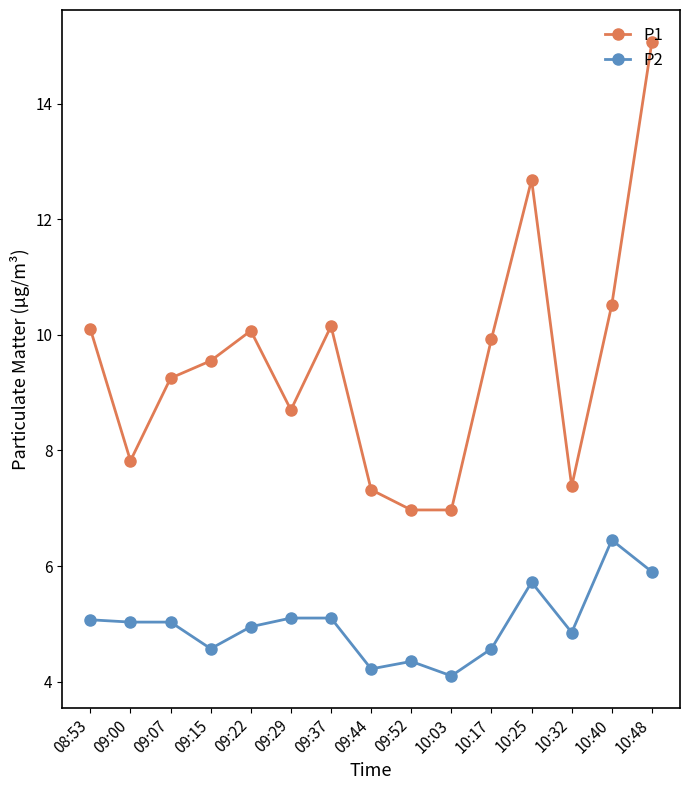

List the series in order of their overall mean, highest first.

P1, P2